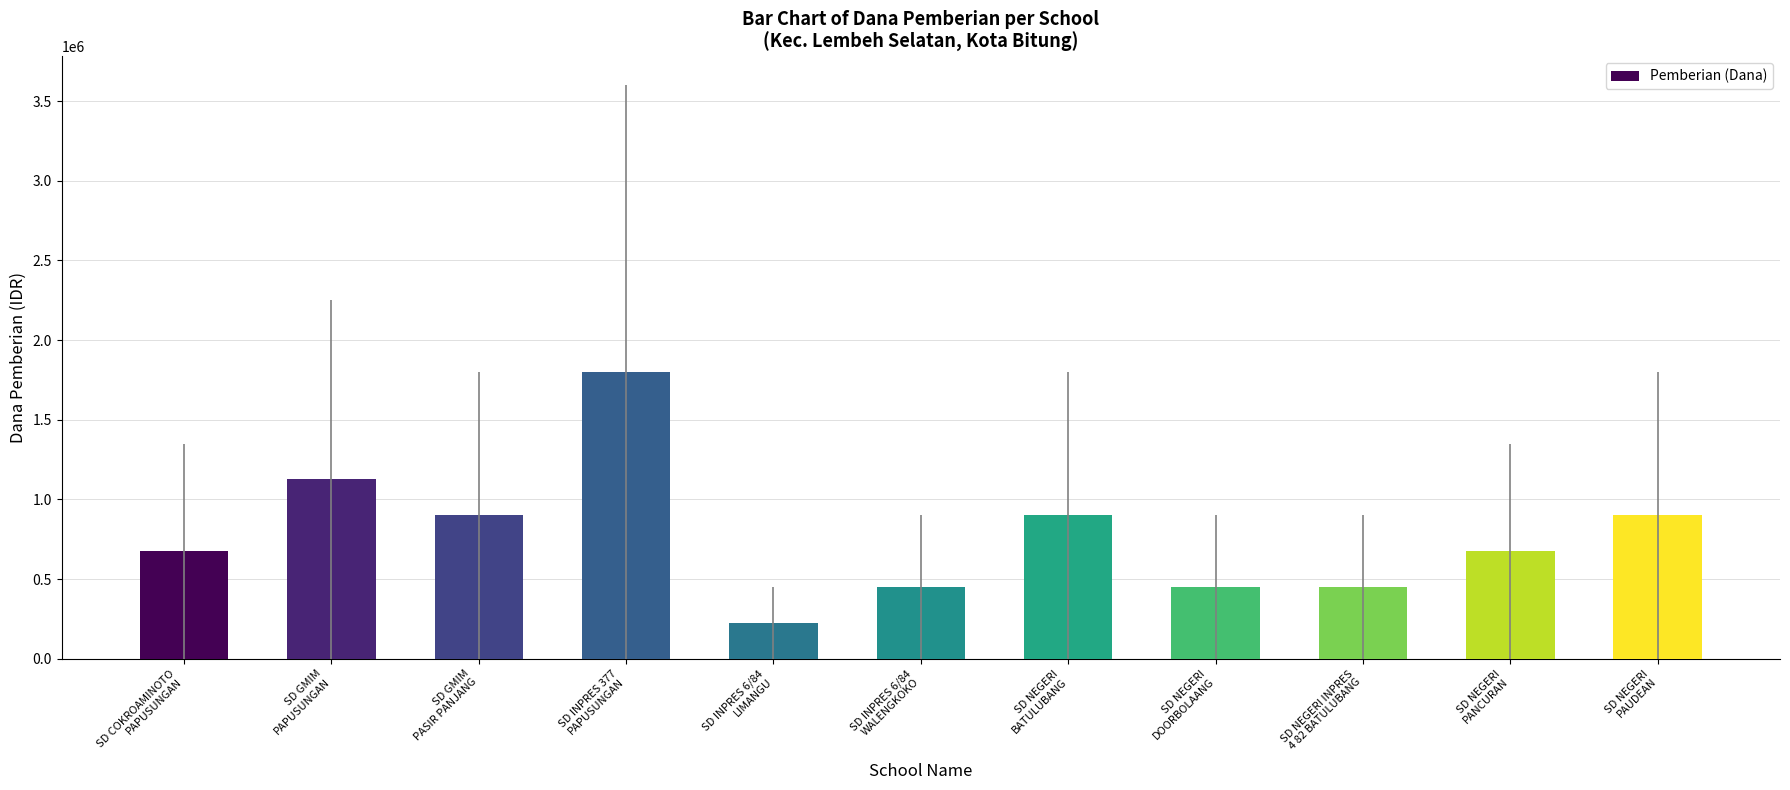

What is the difference between the maximum and minimum values?

1575000